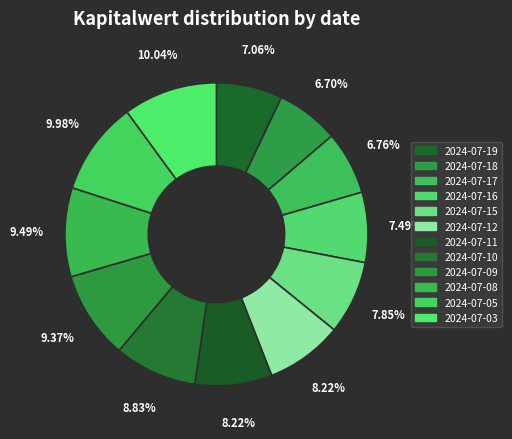

How many segments does this pie chart have?

12